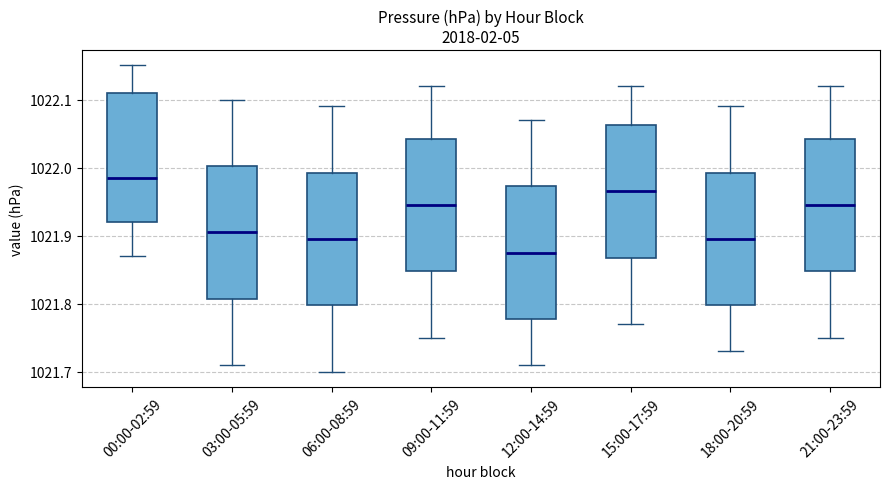

Reading left to right, read every box against the y-axis: the position of its median line, the range the box covers, and the ends of its whiskers. The values are not printed on the chart, so give them approximately, as read against the axis.

00:00-02:59: median 1021.99, box 1021.92 to 1022.11, whiskers 1021.87 to 1022.15
03:00-05:59: median 1021.91, box 1021.81 to 1022.00, whiskers 1021.71 to 1022.10
06:00-08:59: median 1021.90, box 1021.80 to 1021.99, whiskers 1021.70 to 1022.09
09:00-11:59: median 1021.95, box 1021.85 to 1022.04, whiskers 1021.75 to 1022.12
12:00-14:59: median 1021.88, box 1021.78 to 1021.97, whiskers 1021.71 to 1022.07
15:00-17:59: median 1021.97, box 1021.87 to 1022.06, whiskers 1021.77 to 1022.12
18:00-20:59: median 1021.90, box 1021.80 to 1021.99, whiskers 1021.73 to 1022.09
21:00-23:59: median 1021.95, box 1021.85 to 1022.04, whiskers 1021.75 to 1022.12